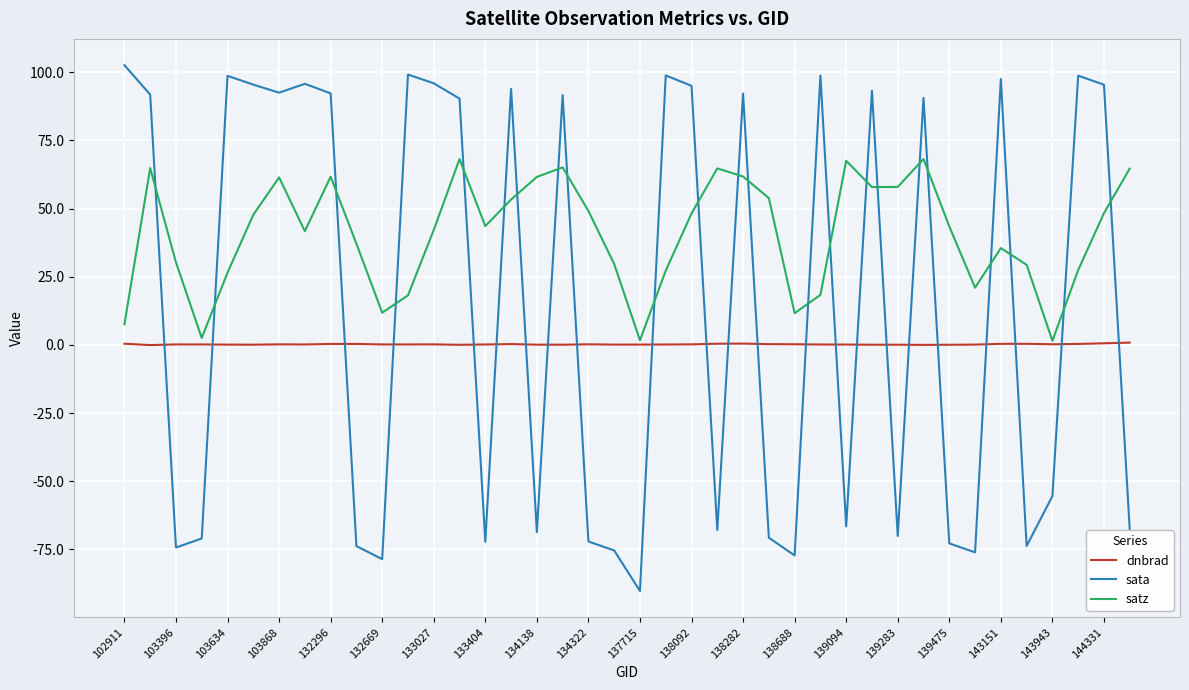

Which series has the widest spread of values?

sata